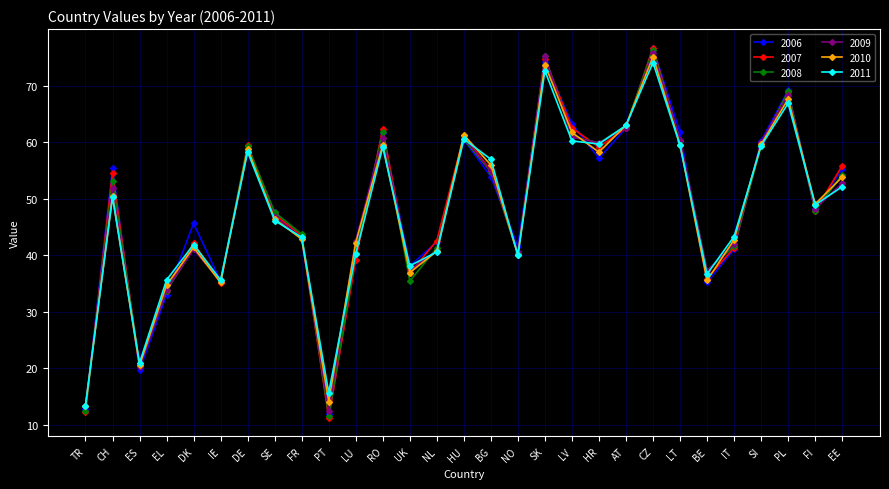

What is the minimum value for 2006?

11.9